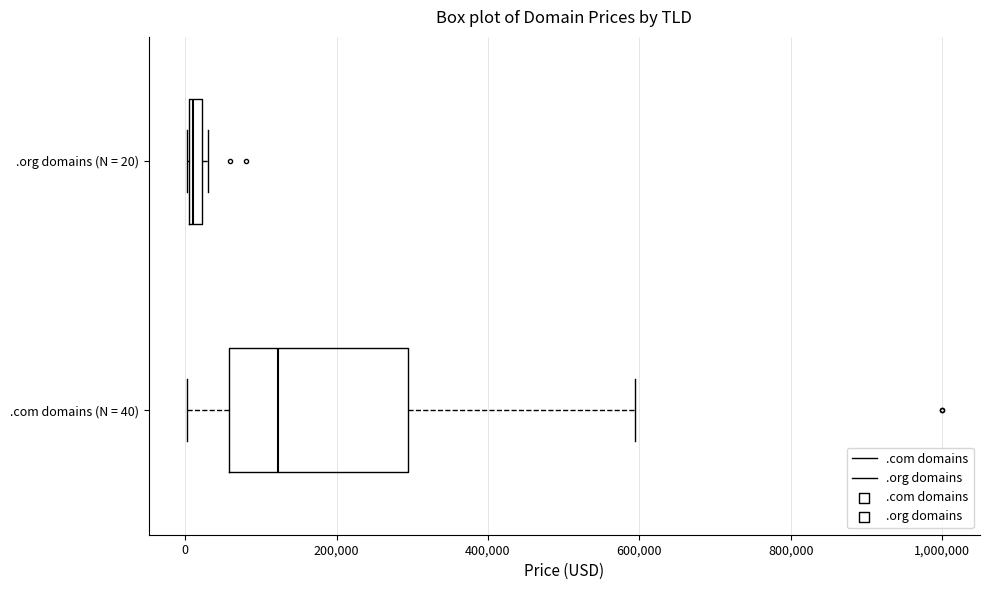

Which box's median line is the furthest to the right?

.com domains (N = 40)